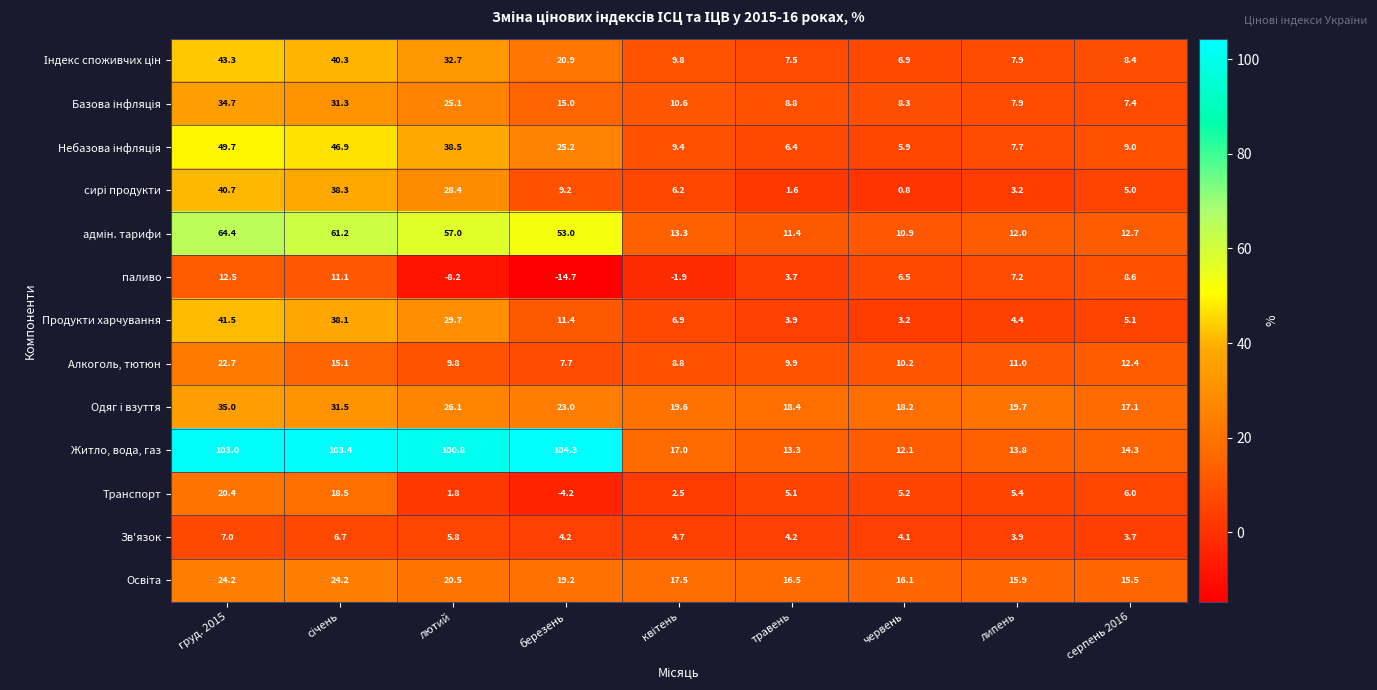

Where is Продукти харчування nearest to the value 22?

лютий